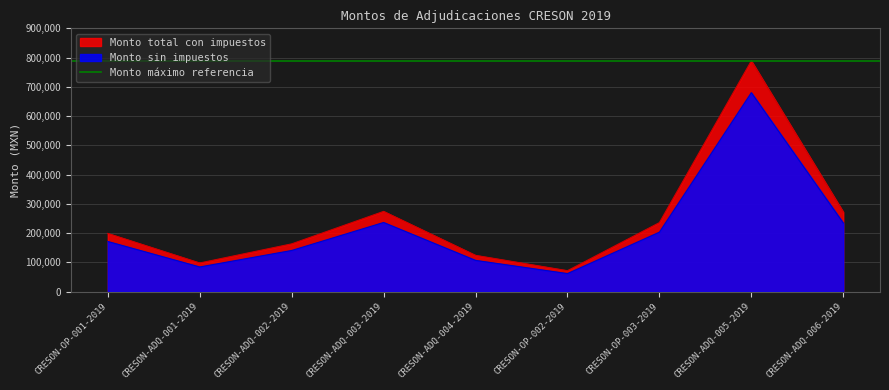

Which category has the highest value across all series?

CRESON-ADQ-005-2019